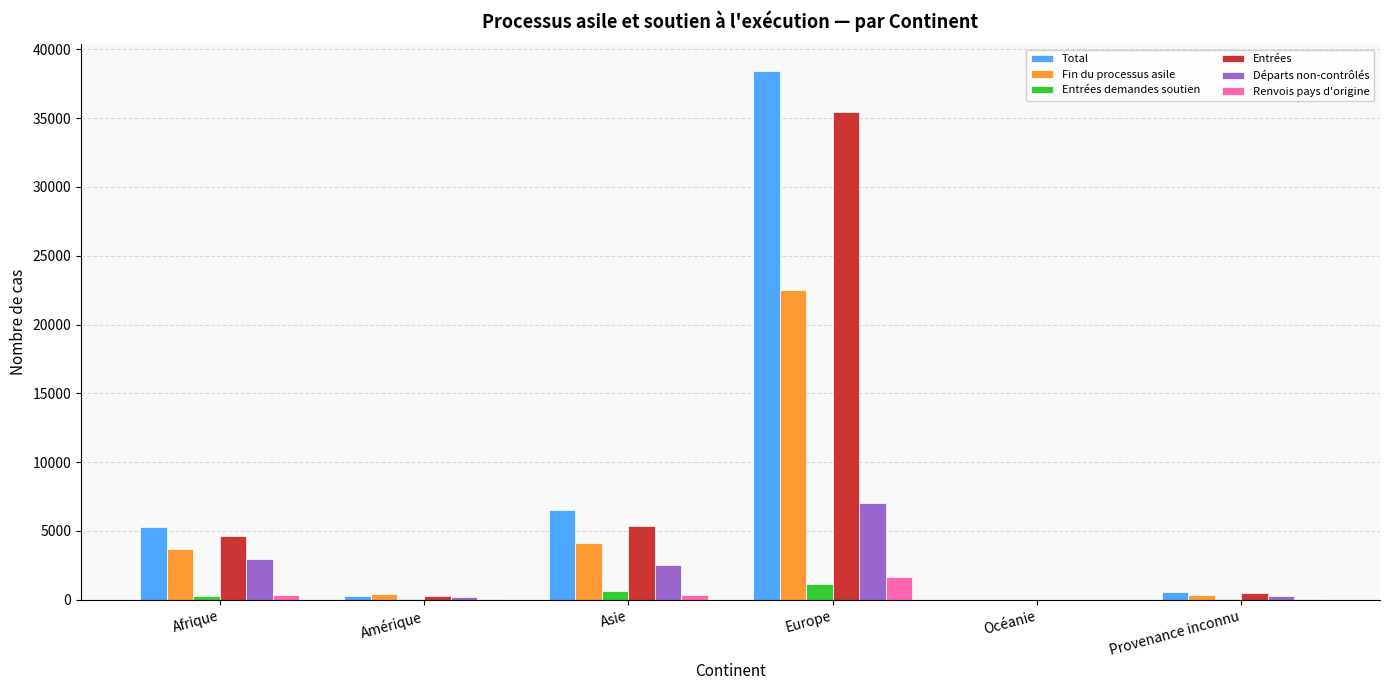

What is the sum of the Fin du processus asile values at Provenance inconnu and Océanie?

304